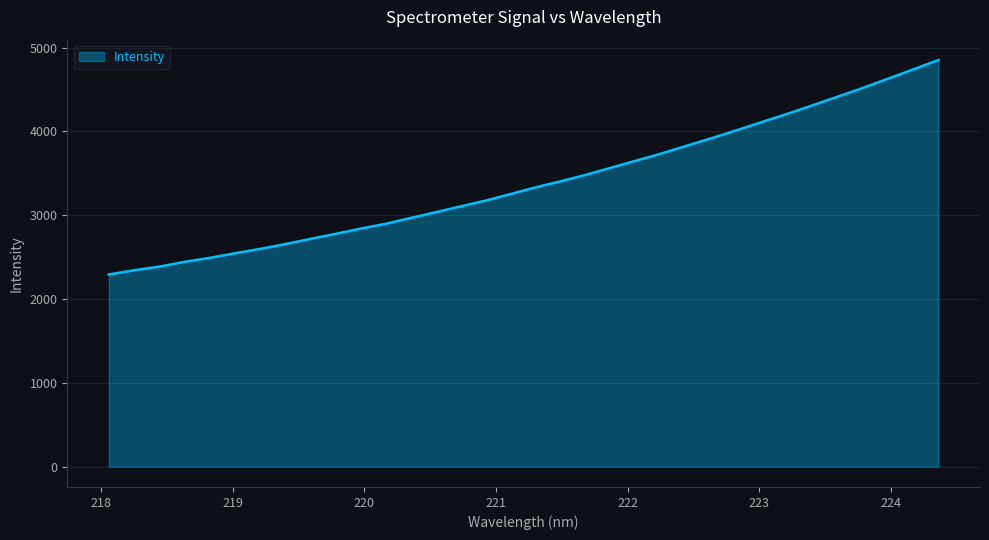

True or false: the data has more than 0 interior local peaks.

False